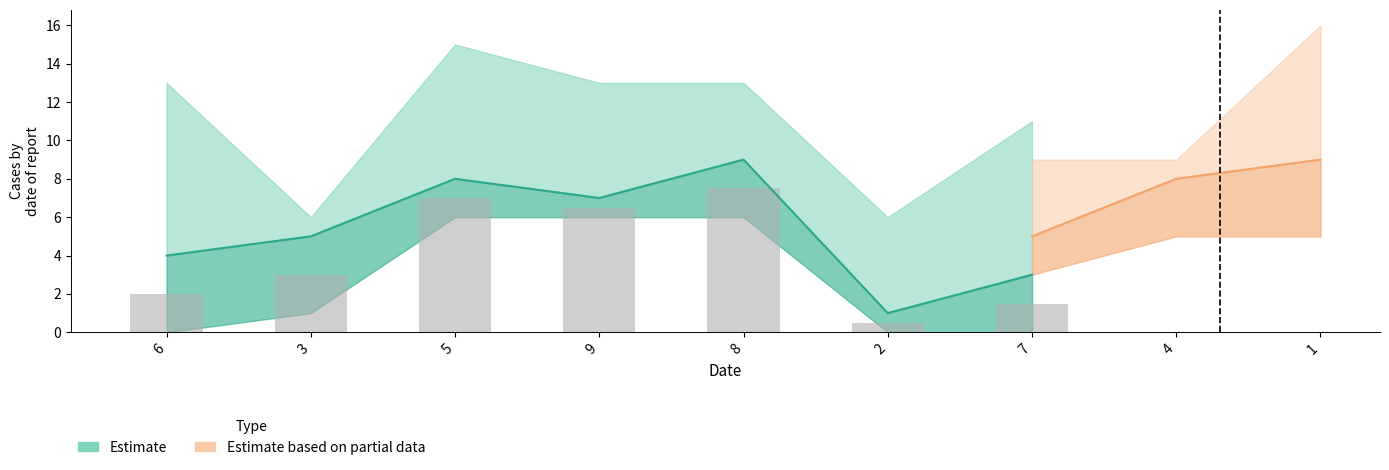

What is the difference between the maximum and minimum values in the col_2 series?

8